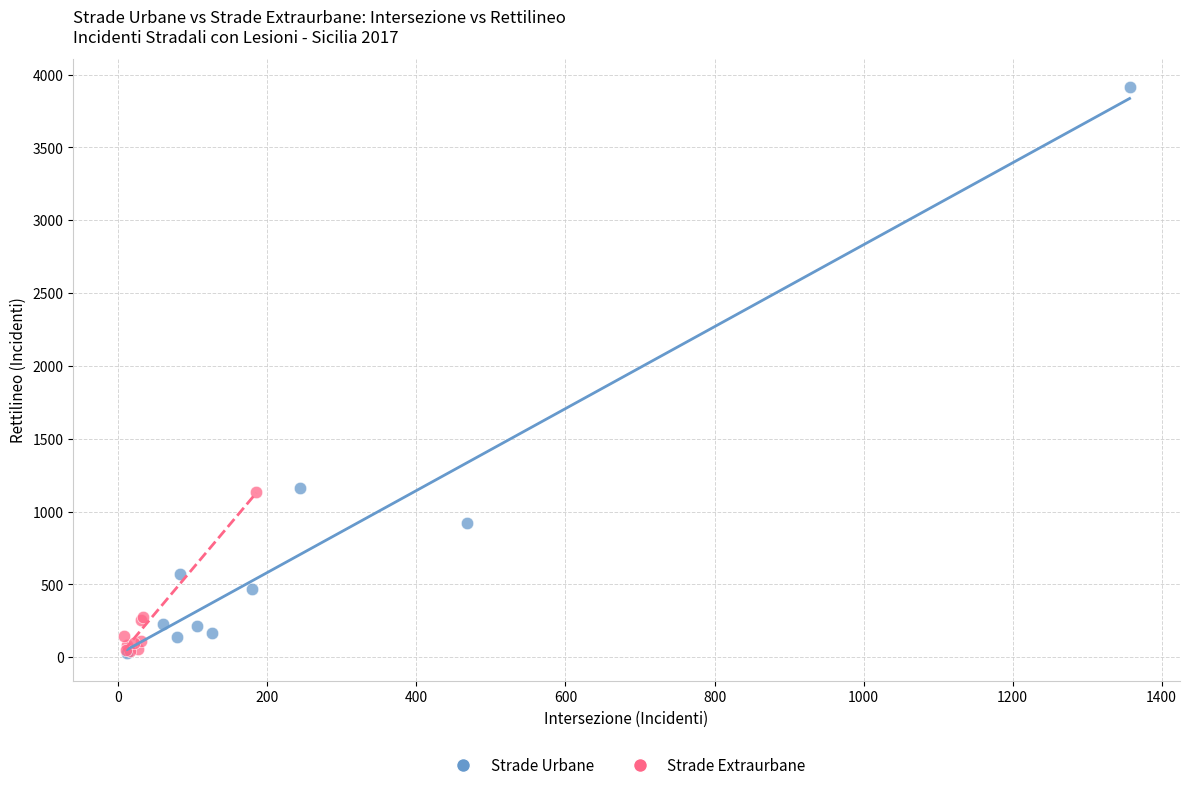

Which series contains the highest Y value?

Strade Urbane